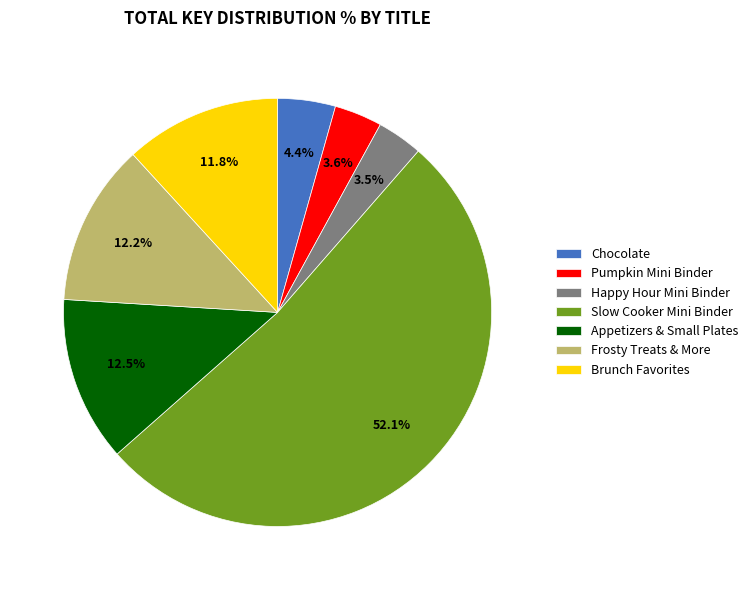

To the nearest percent, what percentage of the pie is Pumpkin Mini Binder?

4%